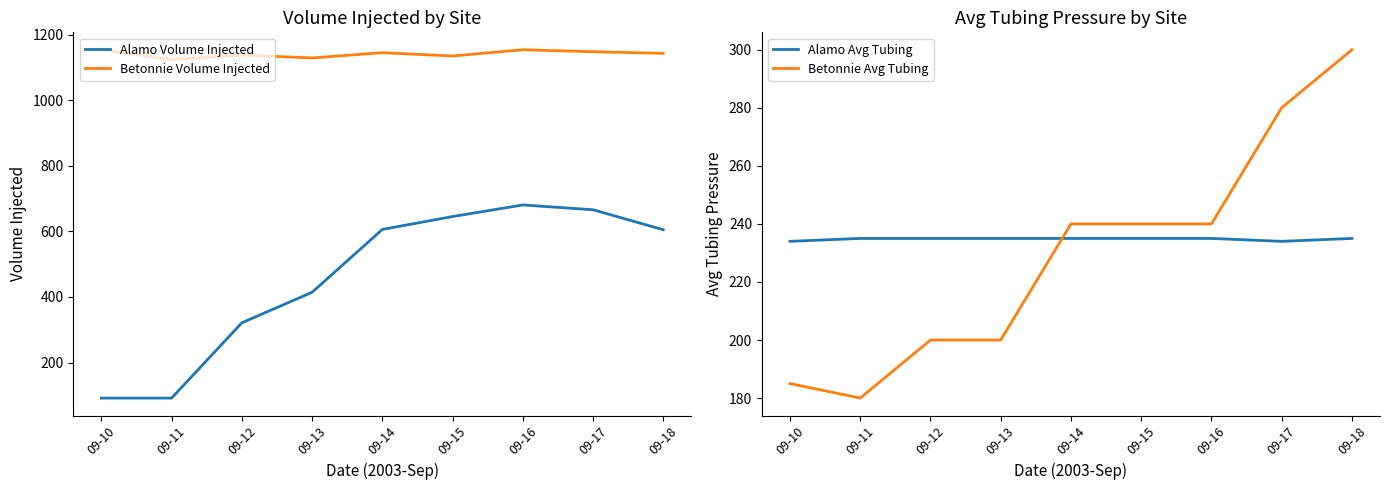

Reading right to left, extract all data points from this chart.

Alamo Volume Injected: 605.0	666.0	680.7	645.3	606.0	414.3	321.3	91.7	91.7
Betonnie Volume Injected: 1143.0	1148.0	1154.0	1135.0	1145.0	1129.0	1138.0	1124.0	1154.0
Alamo Avg Tubing: 235.0	234.0	235.0	235.0	235.0	235.0	235.0	235.0	234.0
Betonnie Avg Tubing: 300.0	280.0	240.0	240.0	240.0	200.0	200.0	180.0	185.0